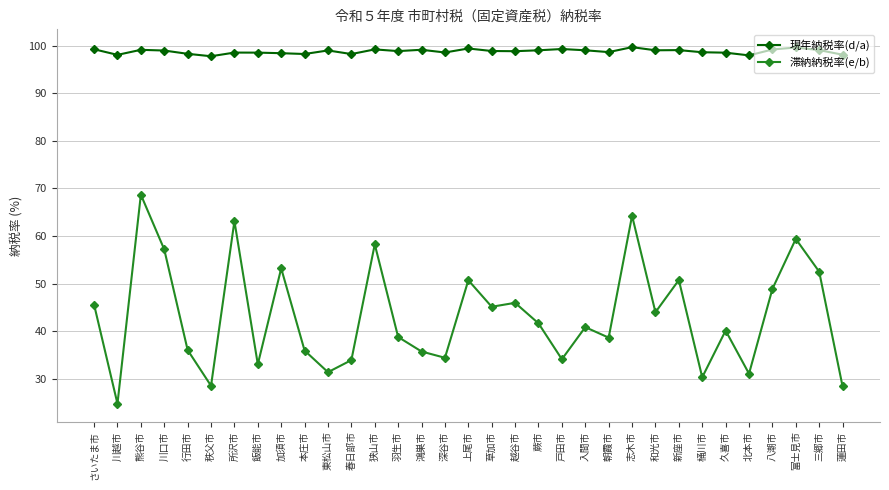

What are all the series names shown in the legend?

現年納税率(d/a), 滞納納税率(e/b)